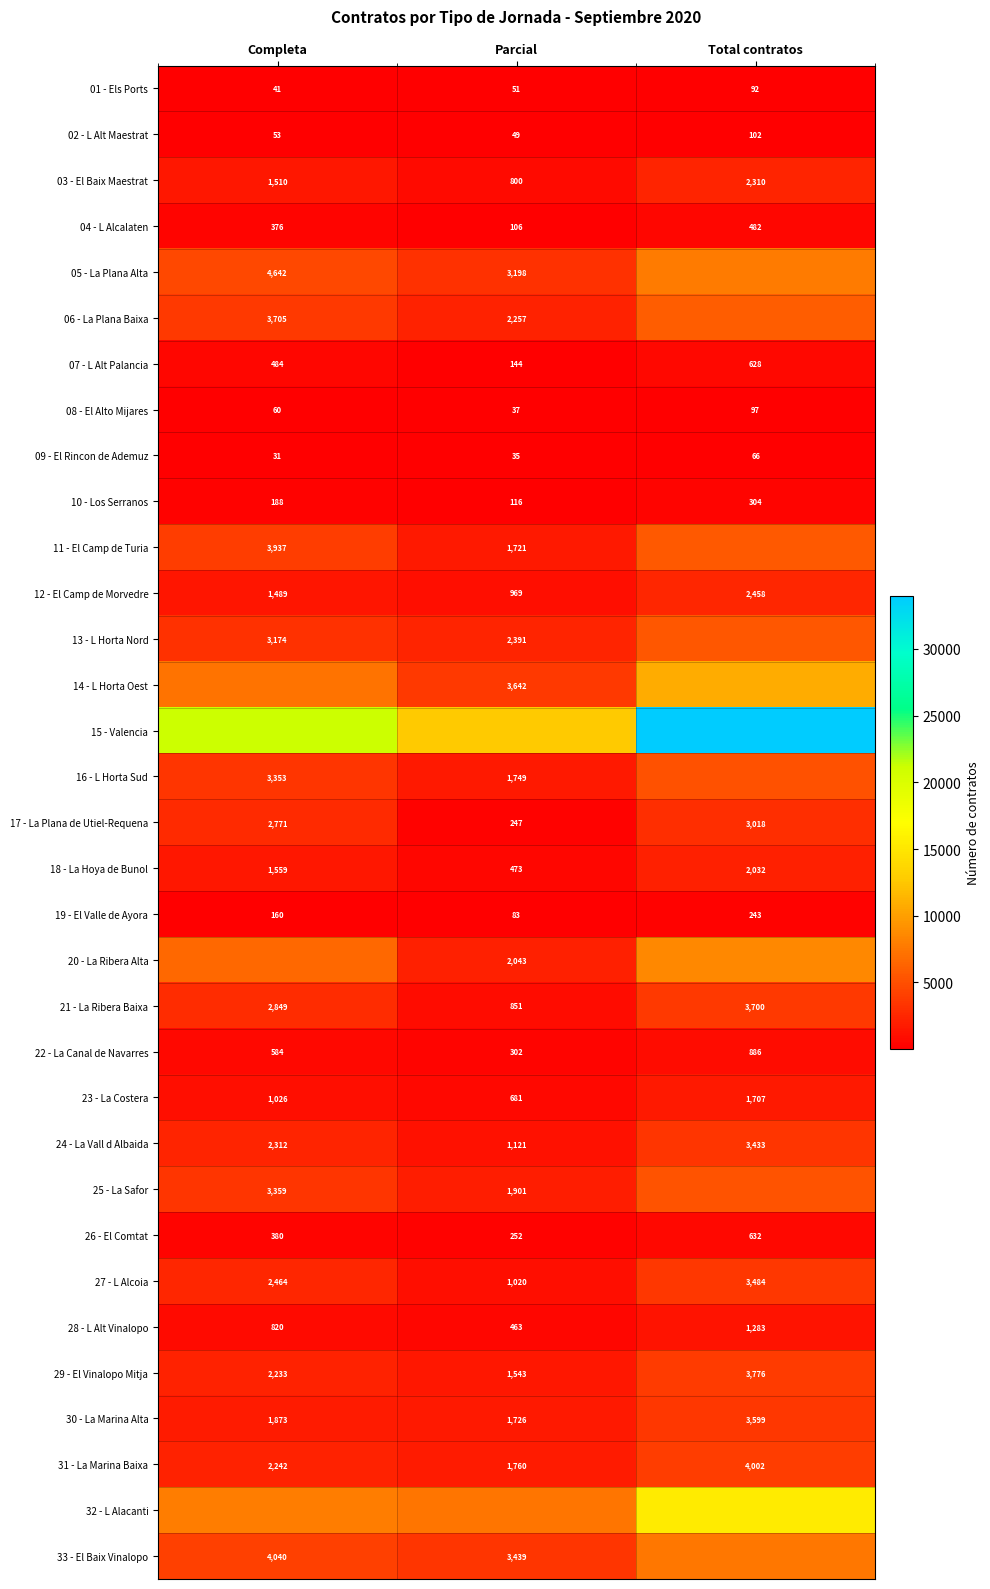

Which label corresponds to the smallest value in the chart?

Completa